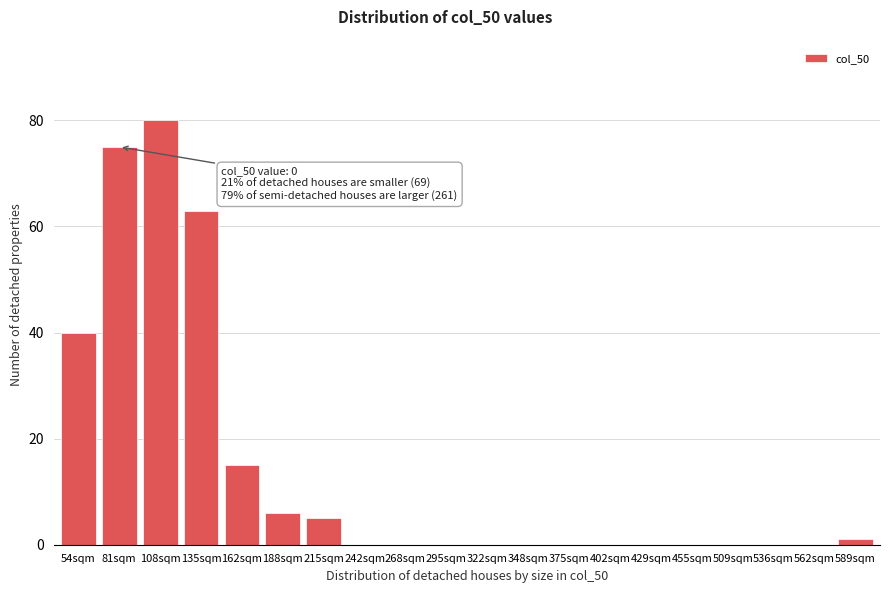

Reading left to right, transcribe all the data shown in this chart.

54sqm=40	81sqm=75	108sqm=80	135sqm=63	162sqm=15	188sqm=6	215sqm=5	242sqm=0	268sqm=0	295sqm=0	322sqm=0	348sqm=0	375sqm=0	402sqm=0	429sqm=0	455sqm=0	509sqm=0	536sqm=0	562sqm=0	589sqm=1